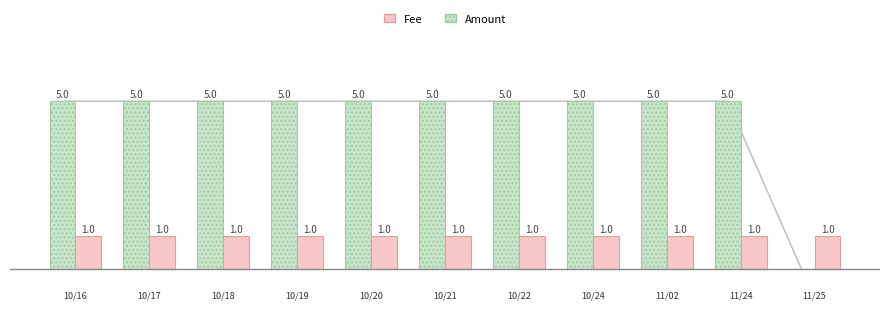

Is the value of Fee at 10/21 greater than the value of Amount at 11/02?

No